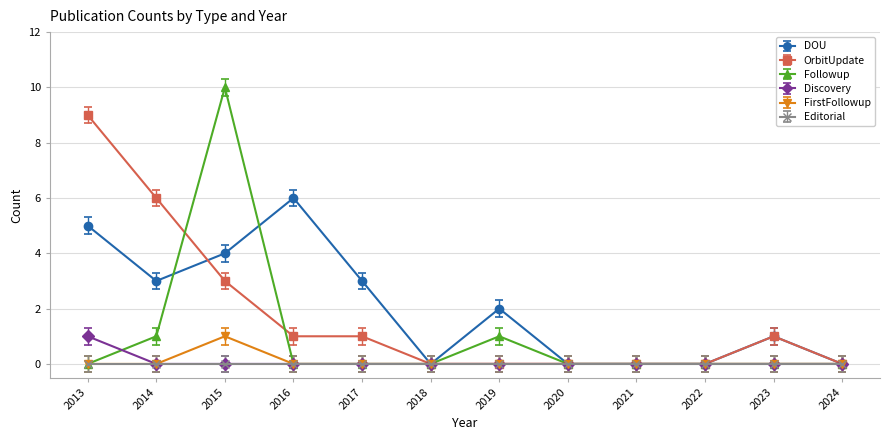

True or false: DOU has more than 2 points higher than both neighbors.

True